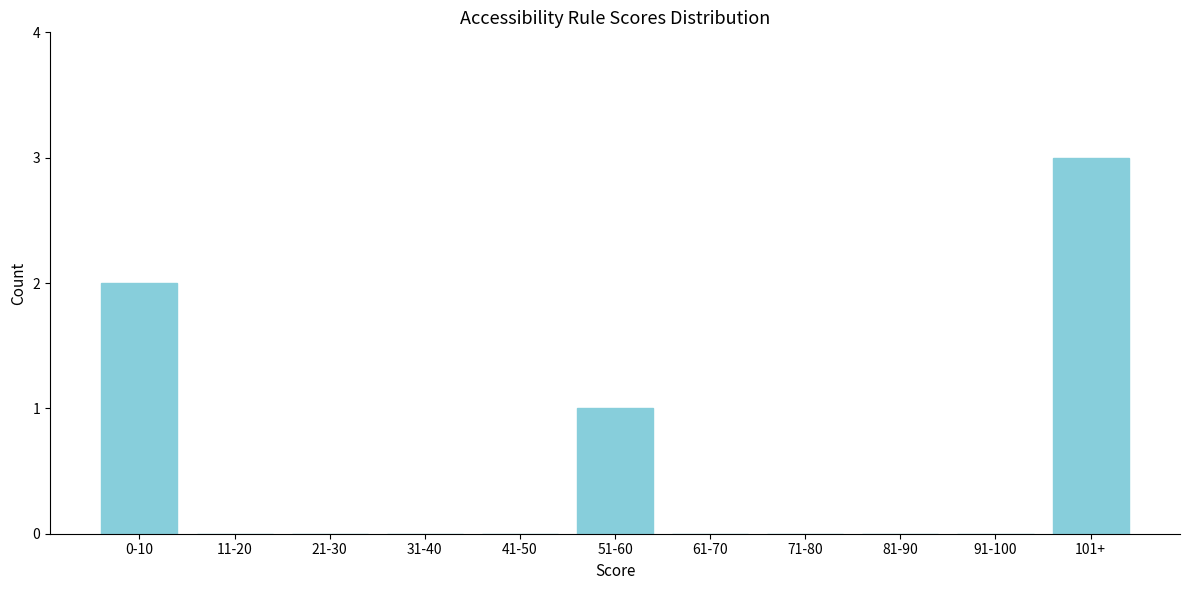

Reading left to right, extract all data points from this chart.

0-10=2	11-20=0	21-30=0	31-40=0	41-50=0	51-60=1	61-70=0	71-80=0	81-90=0	91-100=0	101+=3